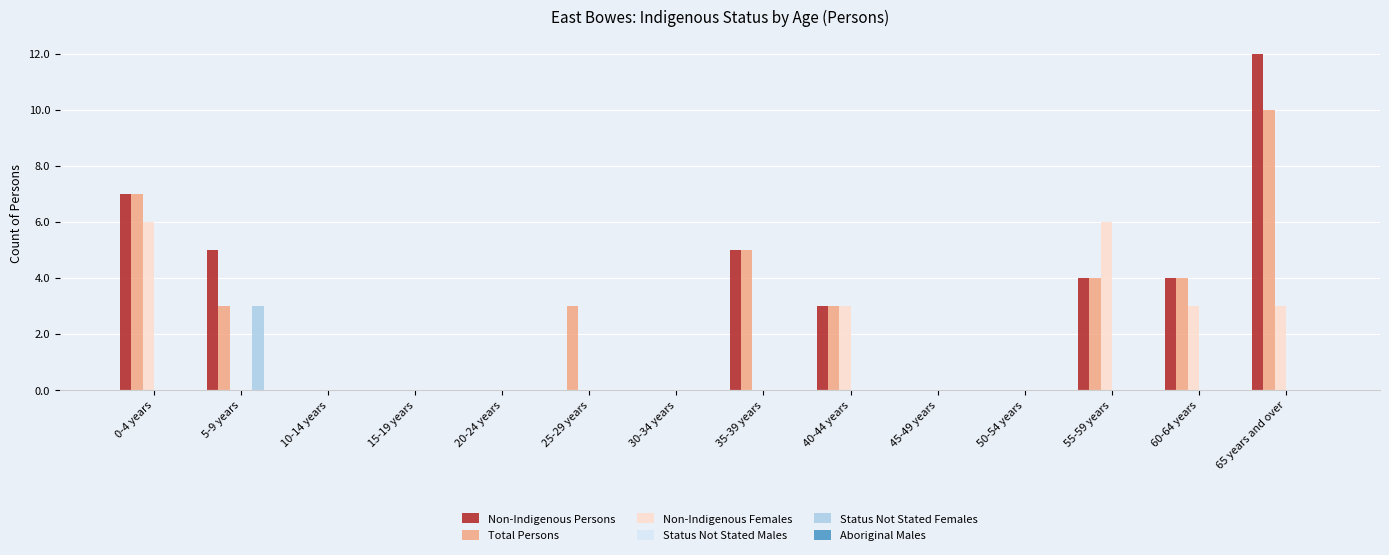

Which series changed the most between 0-4 years and 5-9 years?

Non-Indigenous Females